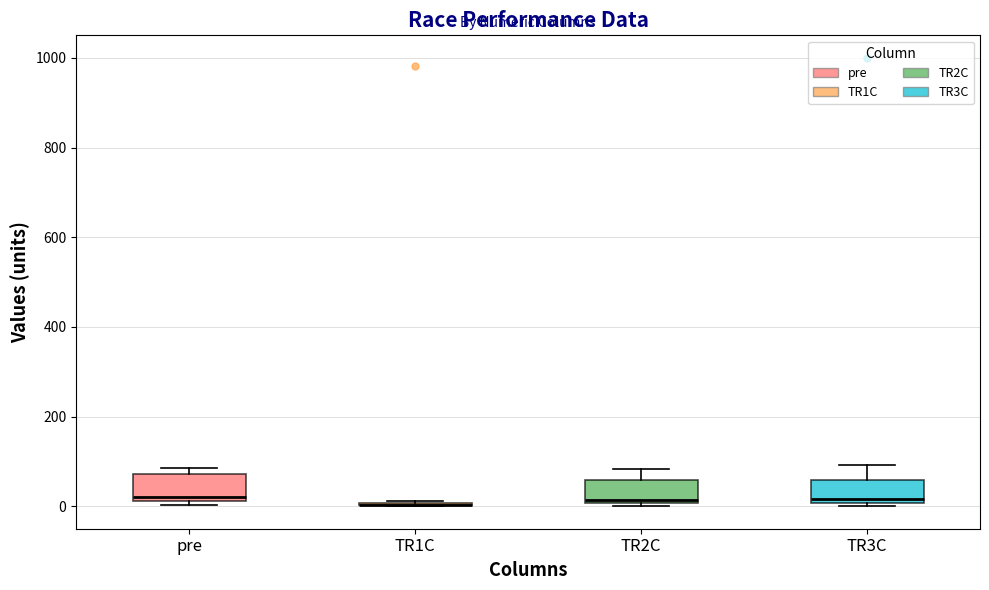

Reading left to right, read every box against the y-axis: the position of its median line, the range the box covers, and the ends of its whiskers. The values are not printed on the chart, so give them approximately, as read against the axis.

pre: median 20 (just above the box's lower edge), box 20 to 80, whiskers 0 to 80 (just above the box's upper edge)
TR1C: box collapsed to a line at 0, whiskers 0 to 20
TR2C: median 20, box 0 to 60, whiskers 0 (just below the box's lower edge) to 80
TR3C: median 20, box 0 to 60, whiskers 0 to 100